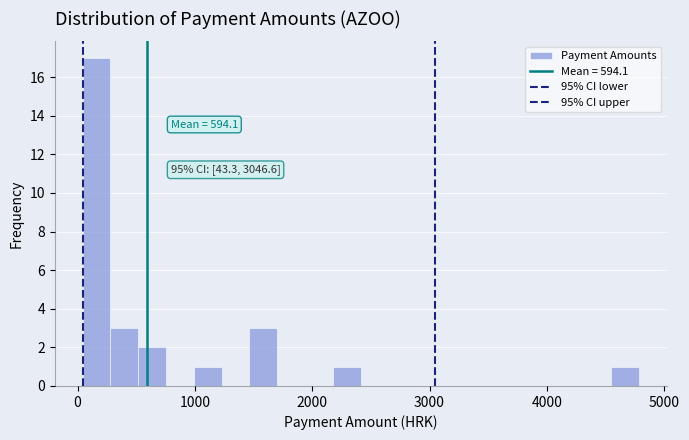

Around what value on the x-axis is the tallest bar? Give the approximate position of its centre, as read against the axis.

200